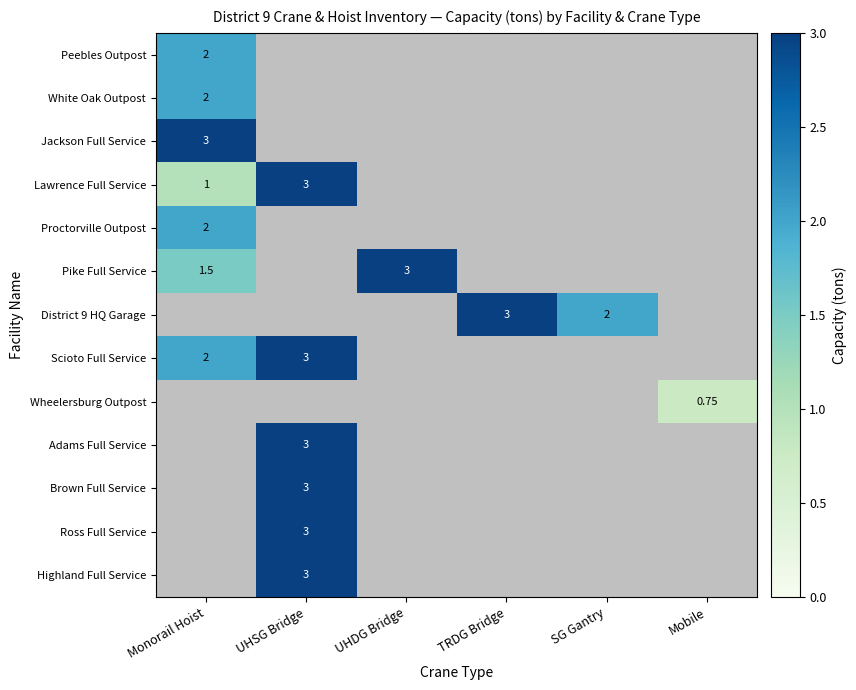

What is the total value across all series at TRDG Bridge?

3.0